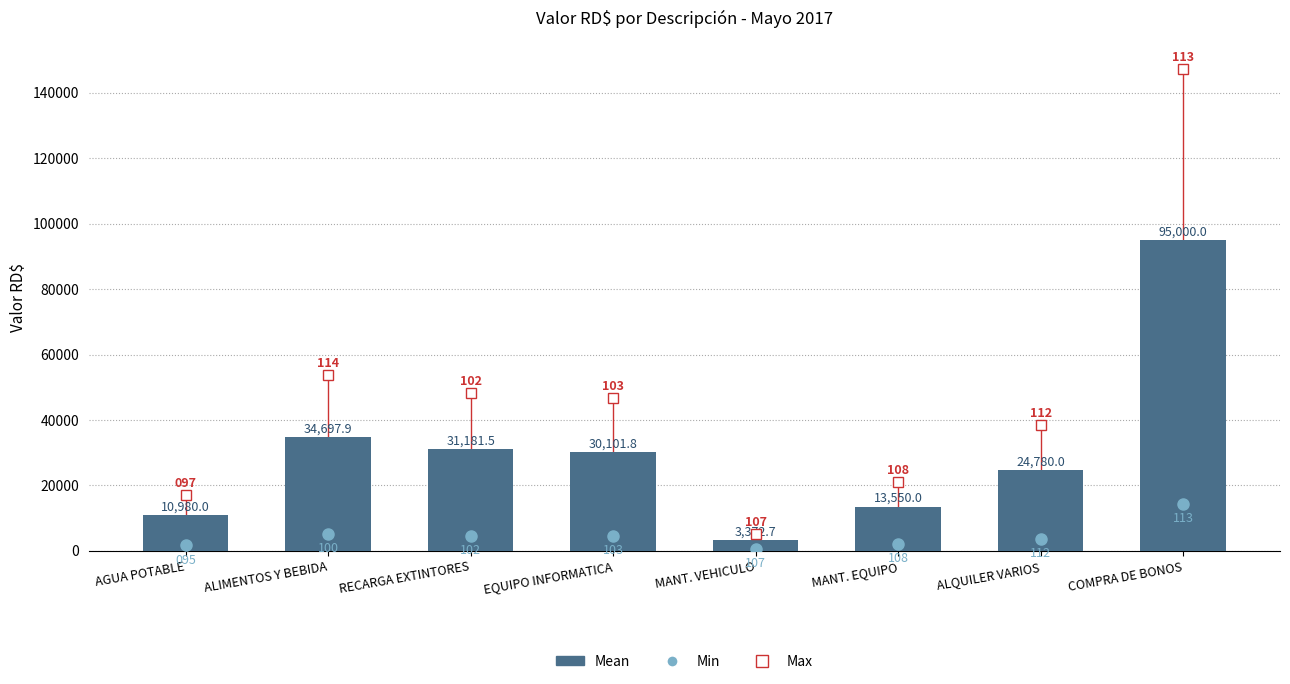

List the labels in order of value, smallest first.

MANT. VEHICULO, AGUA POTABLE, MANT. EQUIPO, ALQUILER VARIOS, EQUIPO INFORMATICA, RECARGA EXTINTORES, ALIMENTOS Y BEBIDA, COMPRA DE BONOS